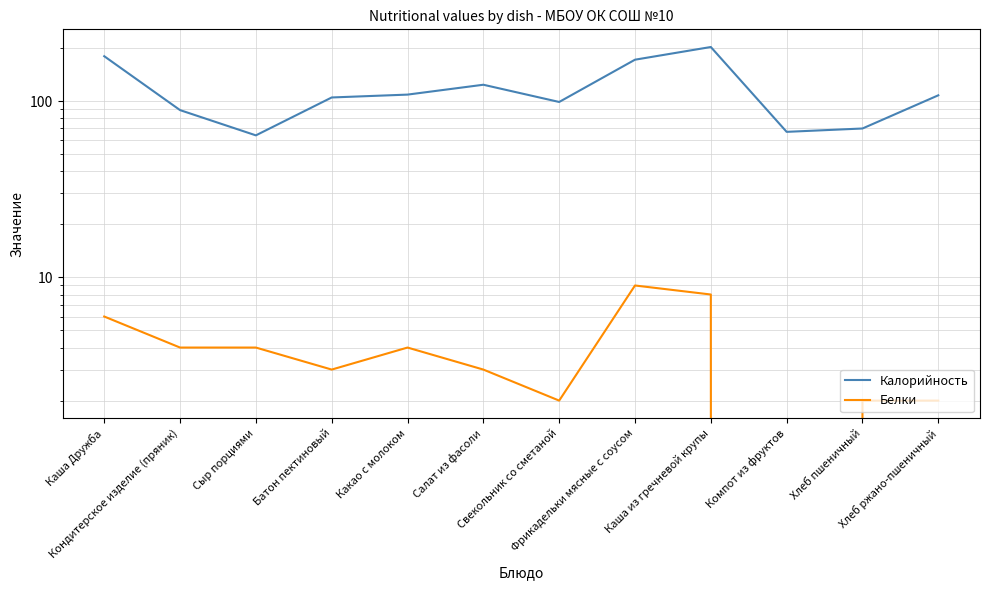

What are all the series names shown in the legend?

Калорийность, Белки